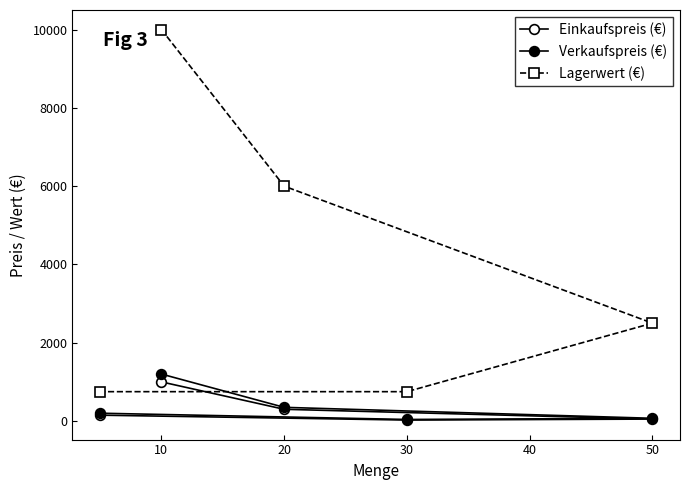

What is the average value of the Einkaufspreis (€) series?

305